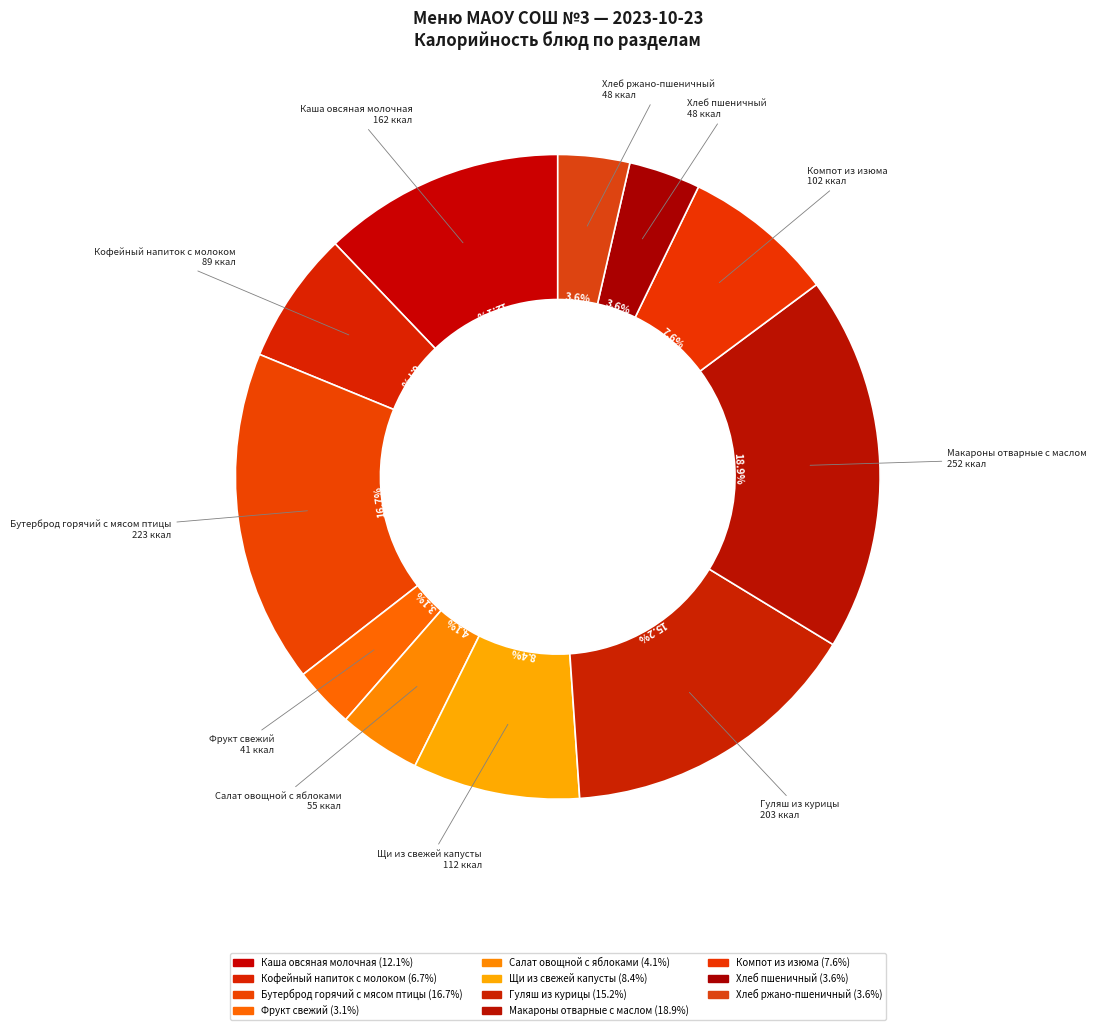

Do Каша овсяная молочная and Щи из свежей капусты together represent more than half of the pie?

No